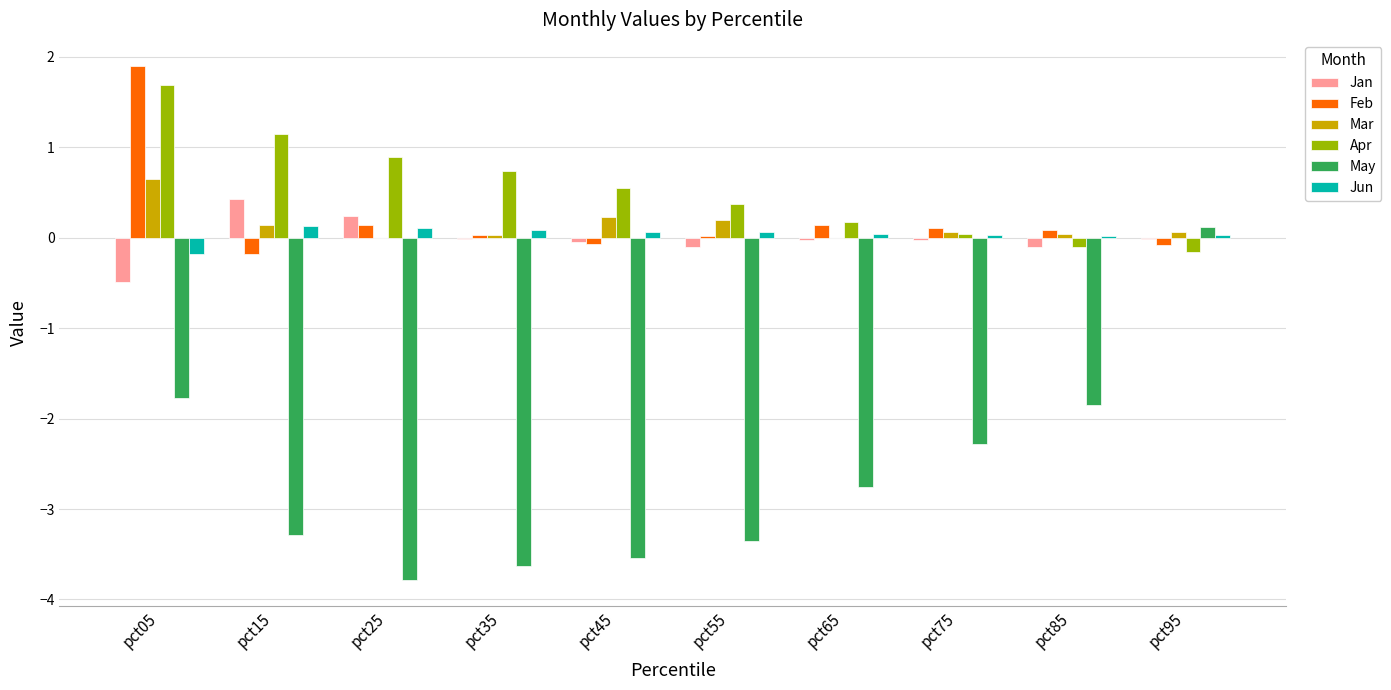

Count the number of categories in the chart.

10